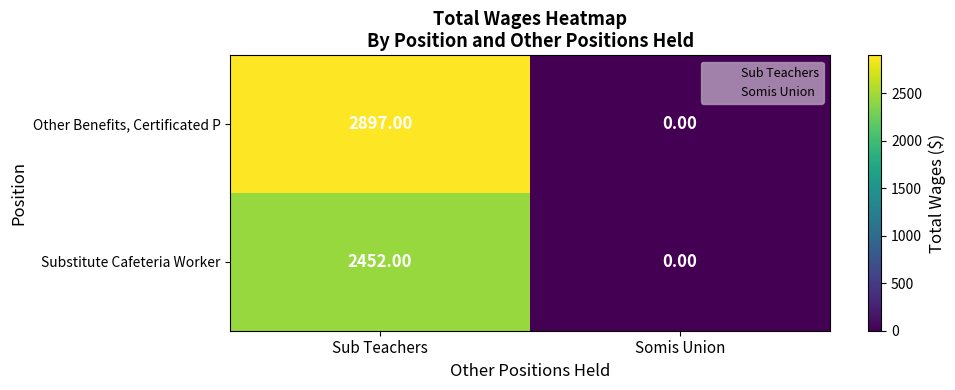

What is the difference between the maximum and minimum values in the Substitute Cafeteria Worker series?

2452